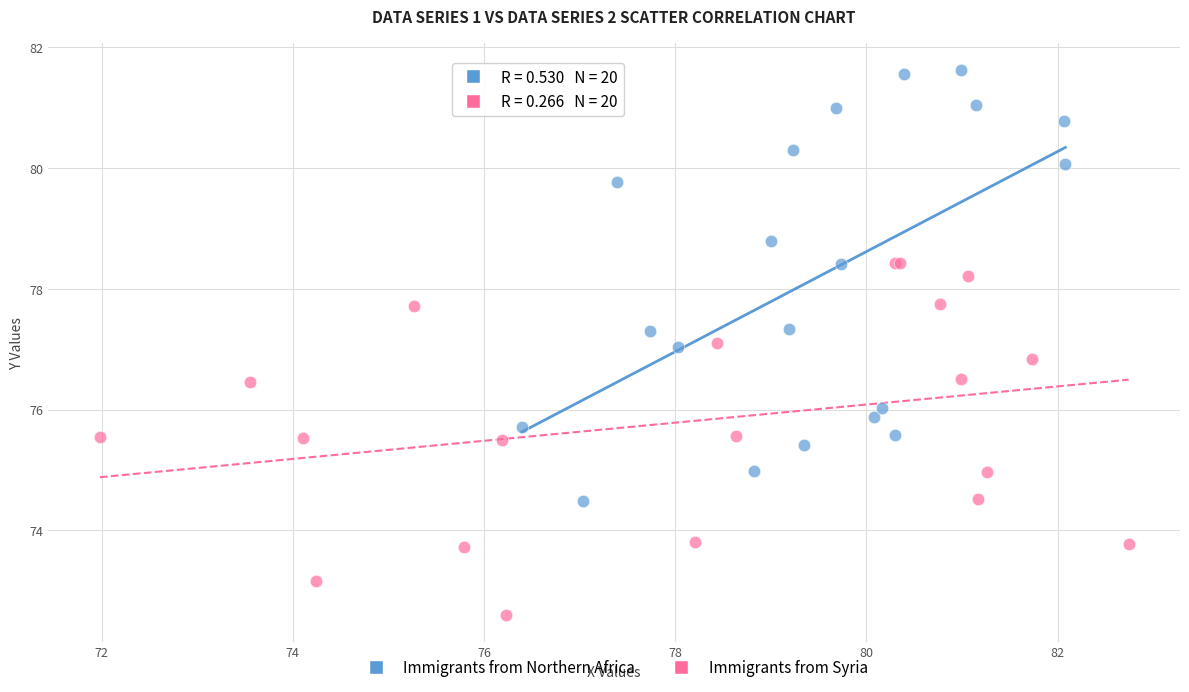

Which series contains the highest Y value?

Immigrants from Northern Africa